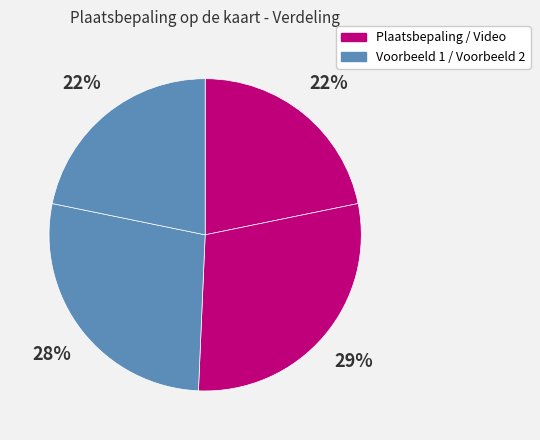

How many slices are in this pie chart?

4